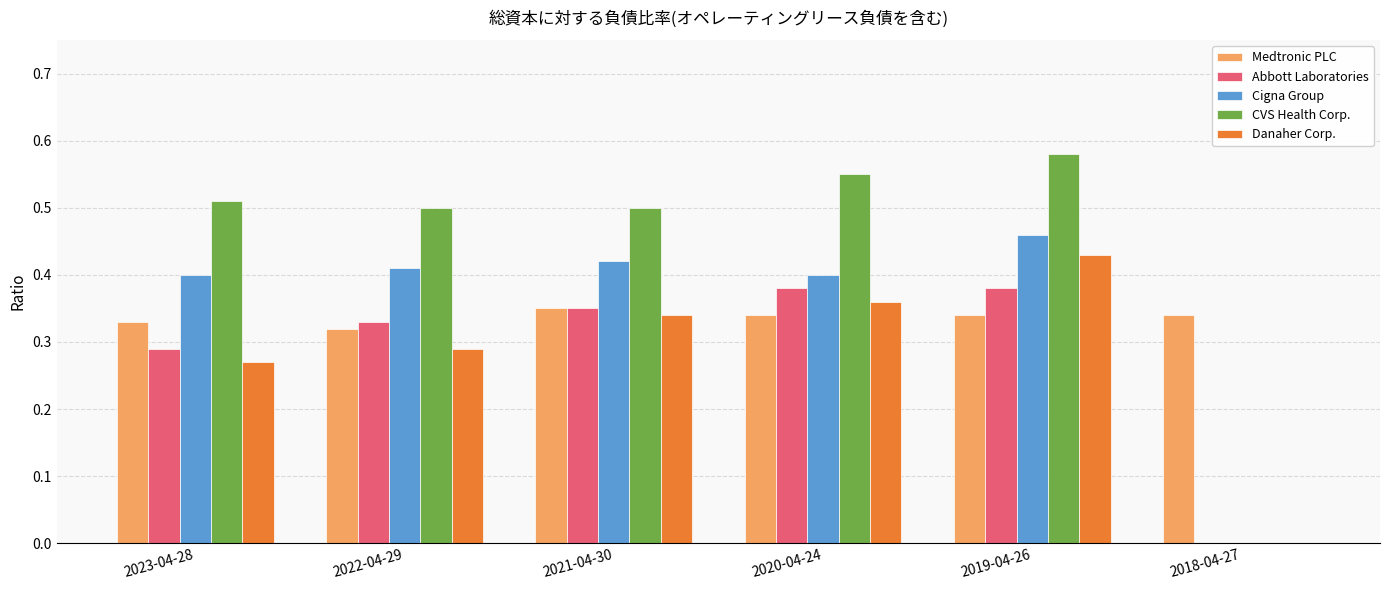

The value of Cigna Group at 2021-04-30 is 0.4. True or false?

True